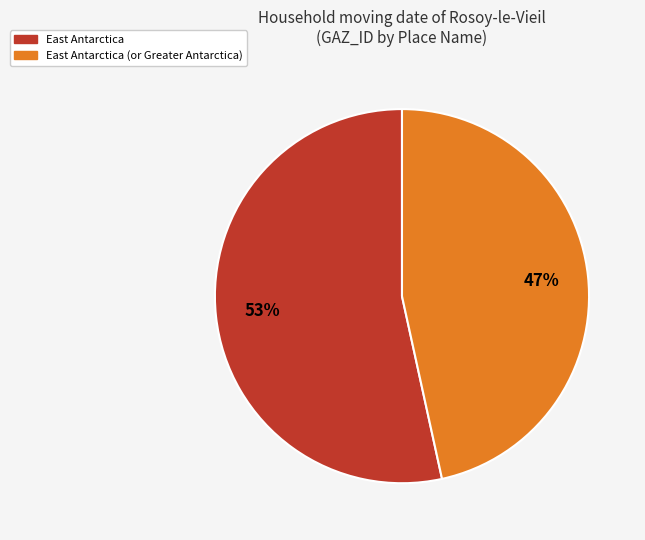

Is there a majority slice in this chart?

Yes